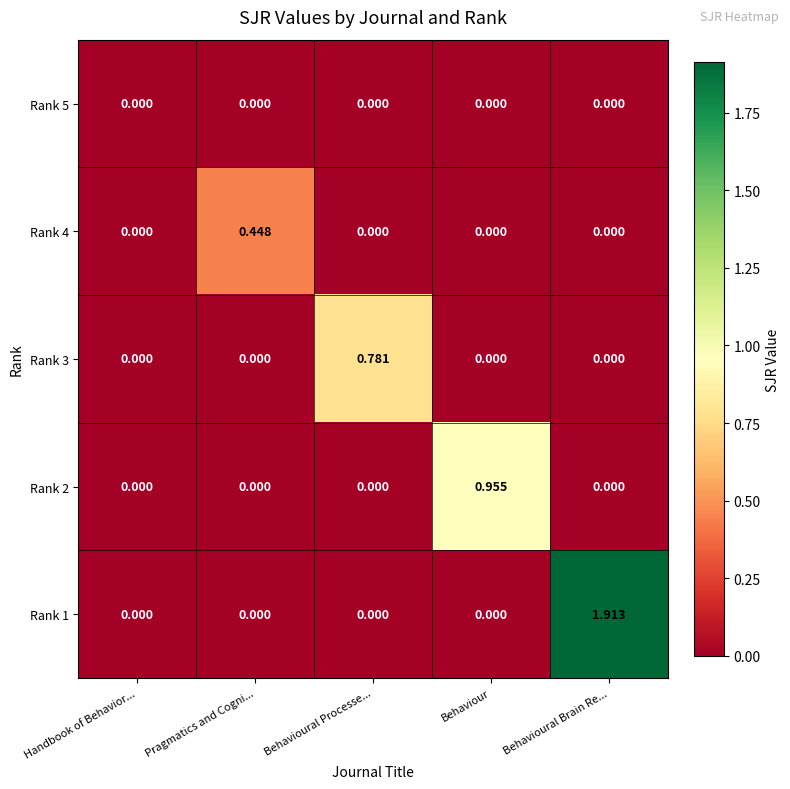

At which category does the chart reach its peak across all series?

Behavioural Brain Re...